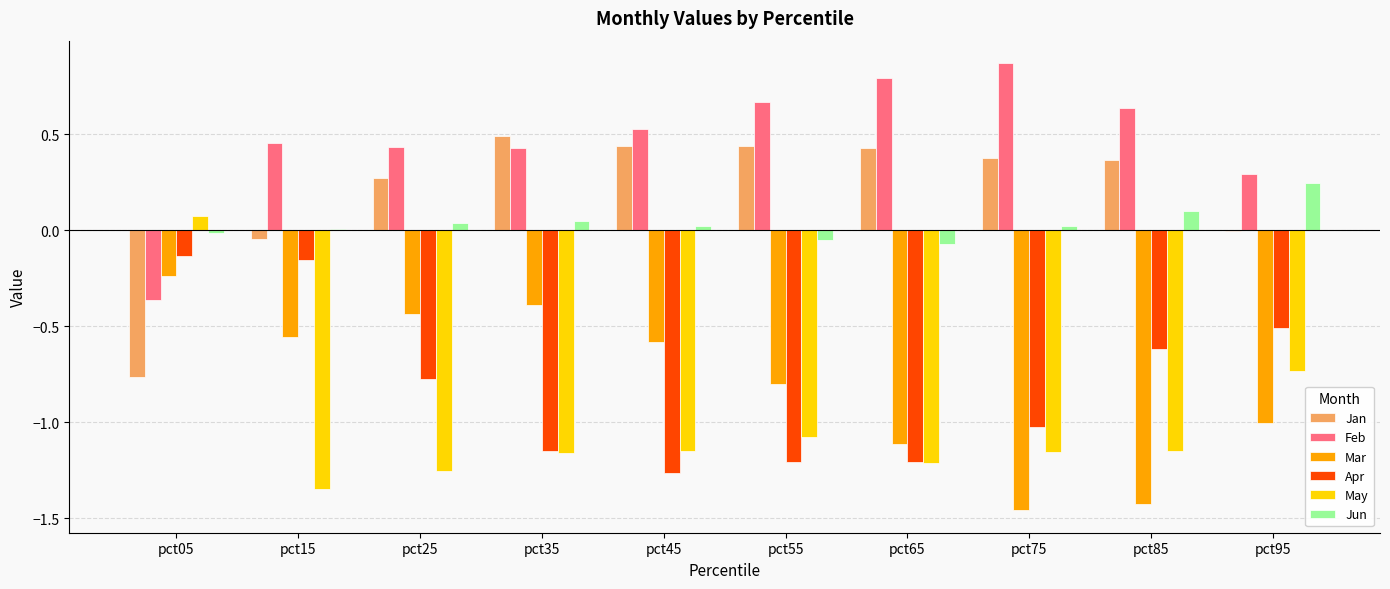

At which category does the chart reach its peak across all series?

pct75